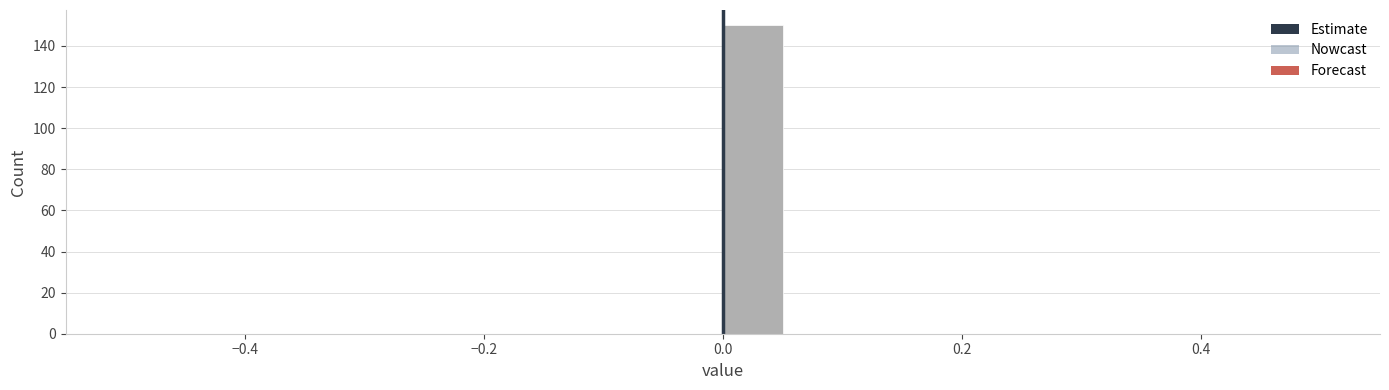

Around what value on the x-axis is the tallest bar? Give the approximate position of its centre, as read against the axis.

0.02